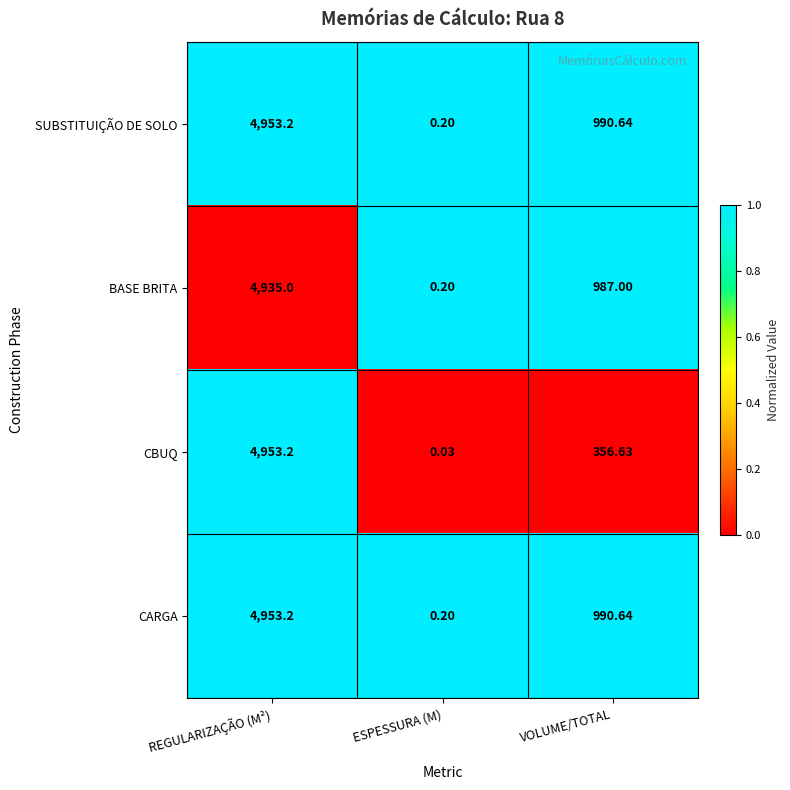

What is the spread (max minus min) of values at ESPESSURA (M)?

0.2